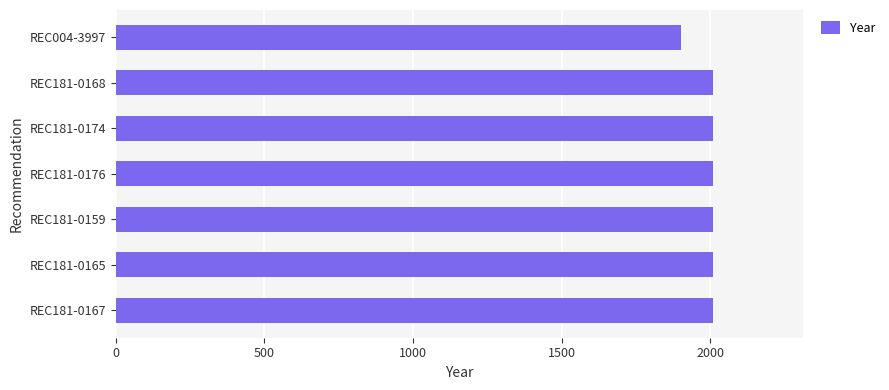

What is the sum of the values at REC004-3997 and REC181-0167?

3912